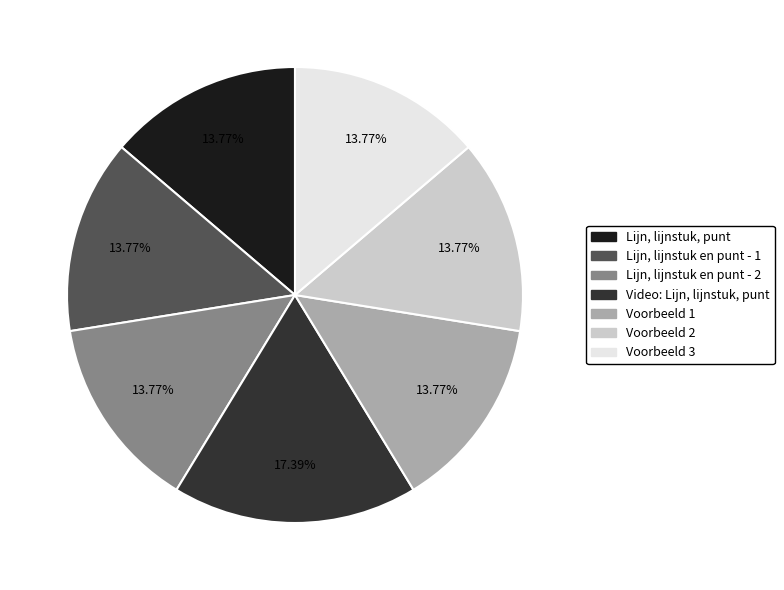

What is the largest slice in the pie chart?

Video: Lijn, lijnstuk, punt